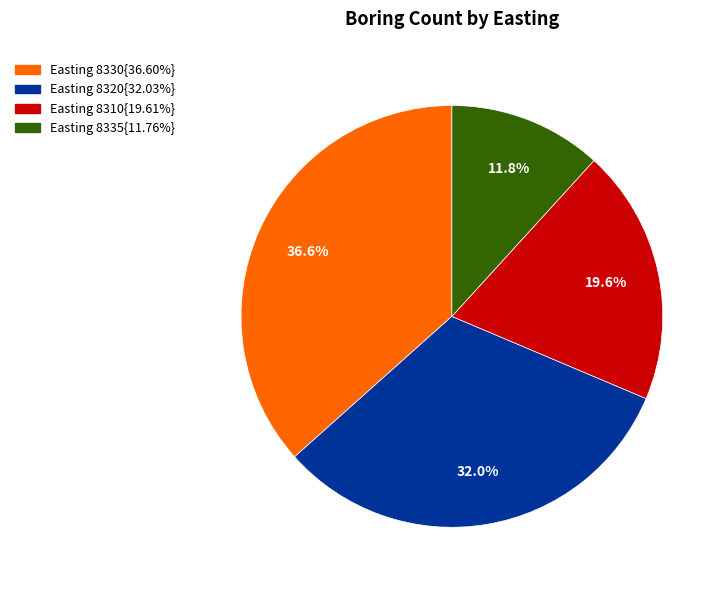

Is there any slice that represents more than half of the pie?

No